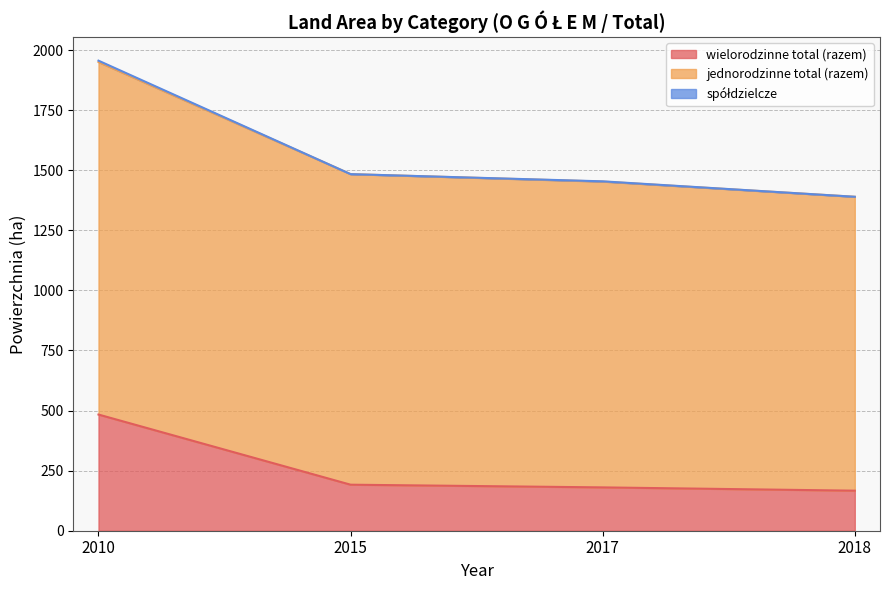

What is the sum of the spółdzielcze values at 2018 and 2010?

3345.3